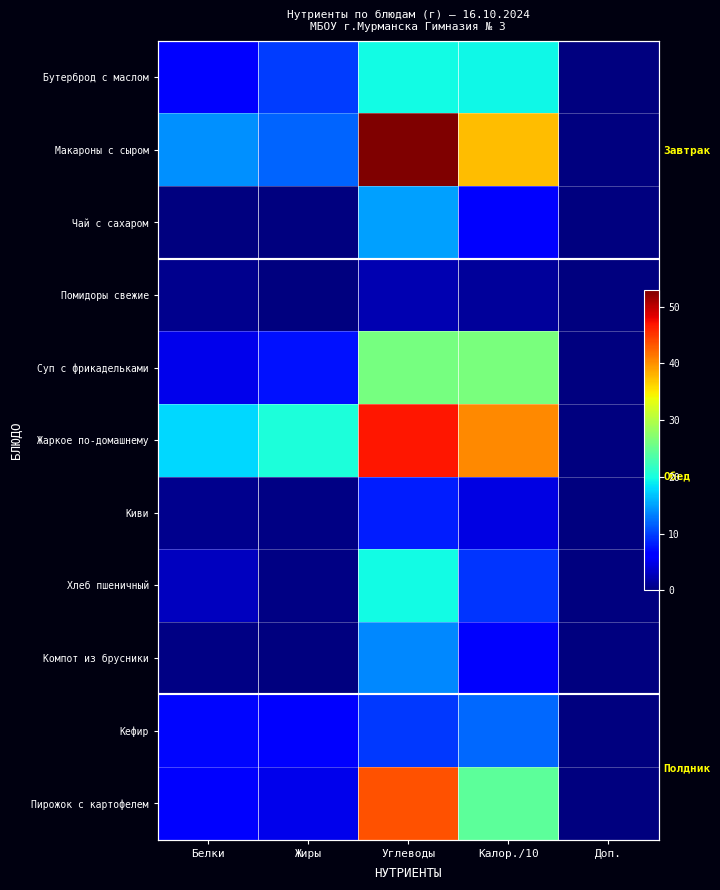

The Помидоры свежие series shows -1.1 at Доп.. True or false?

False